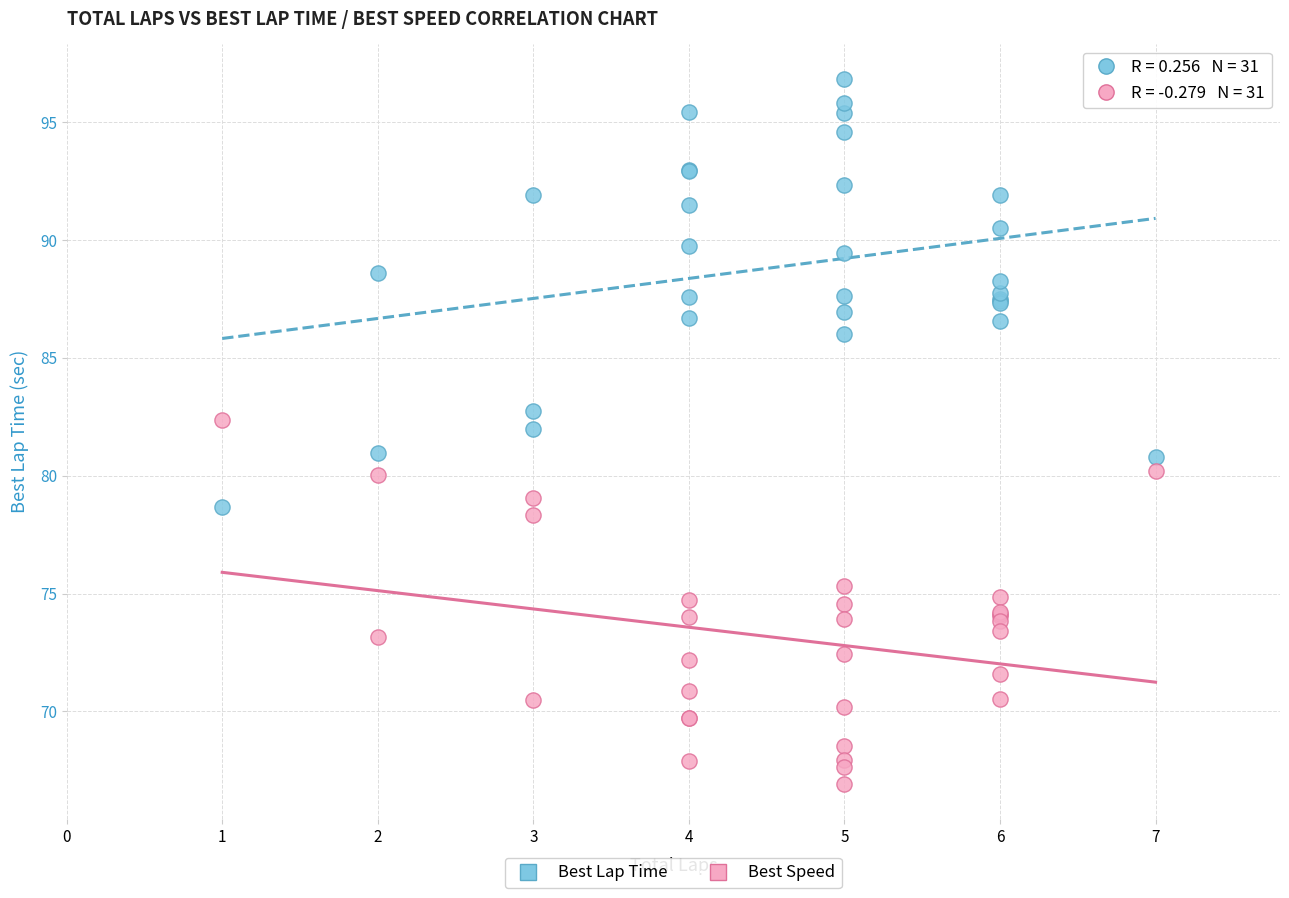

Which series contains the highest Y value?

Best Lap Time